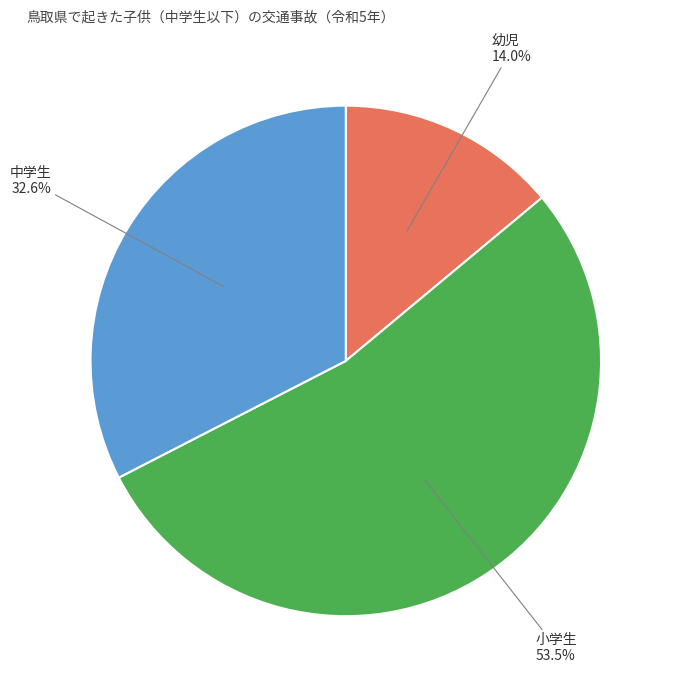

The 幼児 slice represents 14% of the pie. True or false?

True